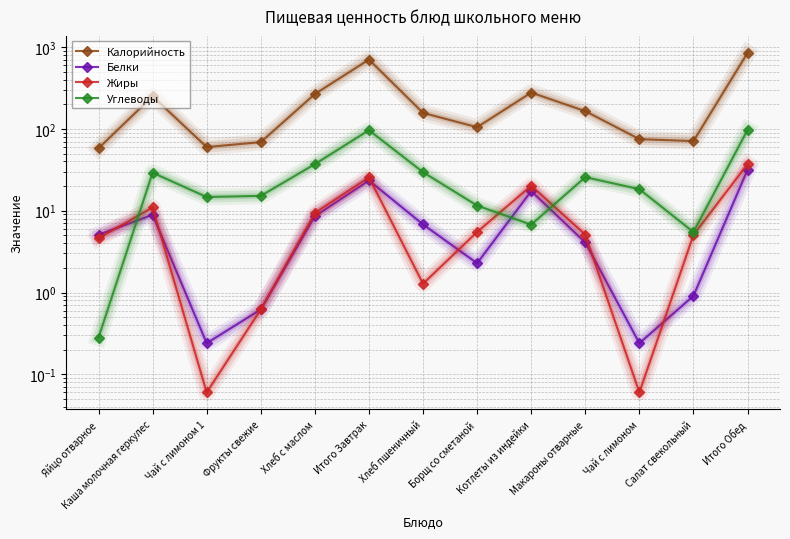

Where is the first local maximum for Жиры?

Каша молочная геркулес